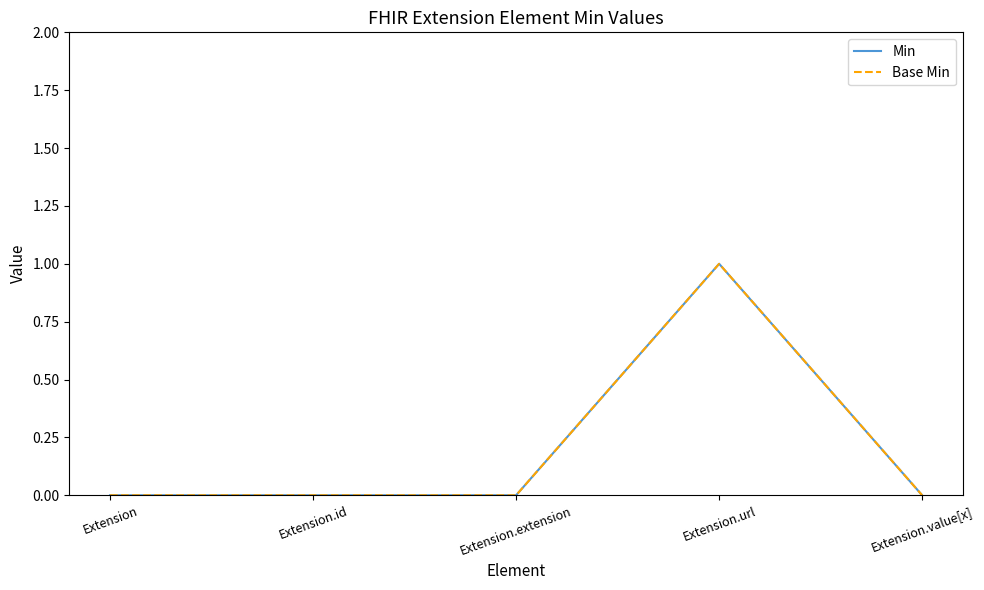

Does the chart display data point markers on the line(s)?

No